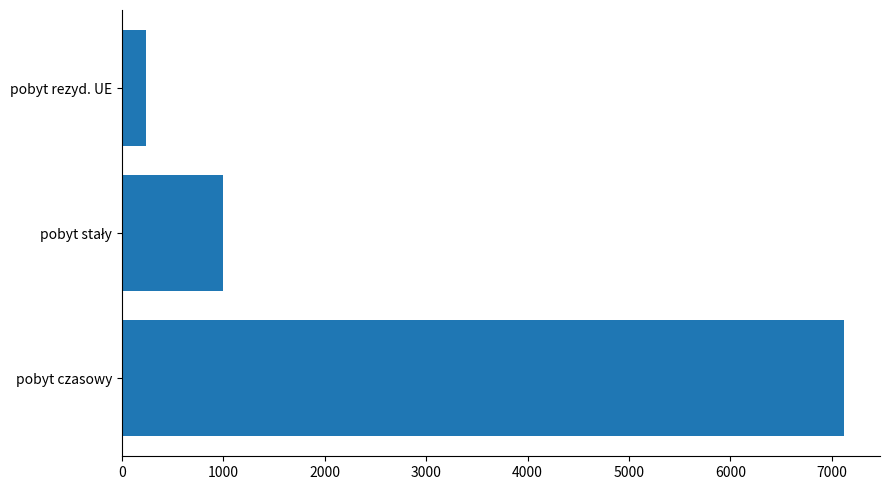

At which category does the chart reach its minimum across all series?

pobyt rezyd. UE